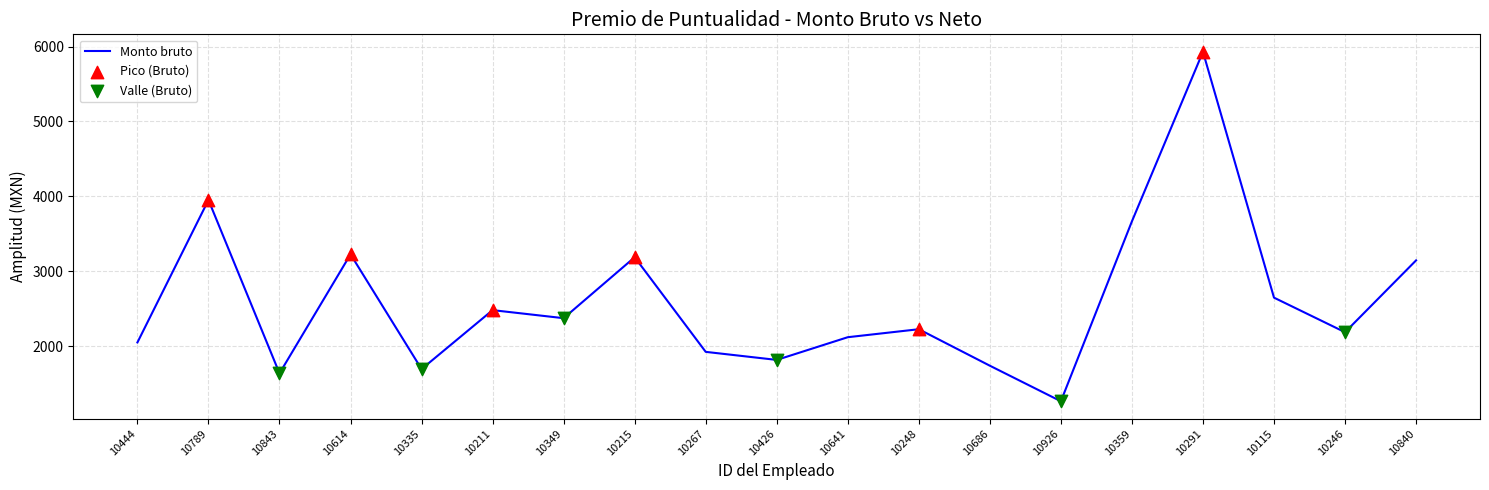

What is the change in value from 10444 to 10248?

+176.6